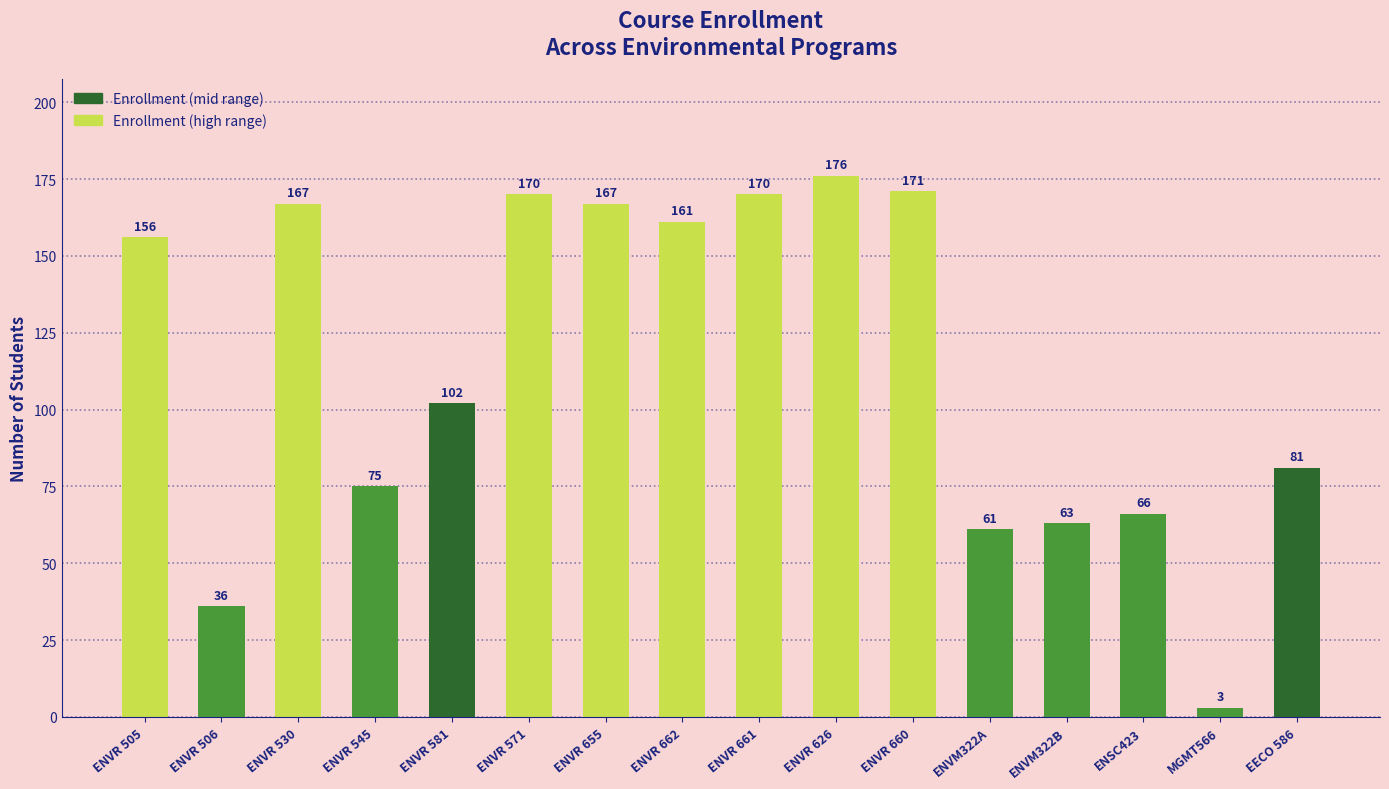

Reading left to right, extract all data points from this chart.

156	36	167	75	102	170	167	161	170	176	171	61	63	66	3	81